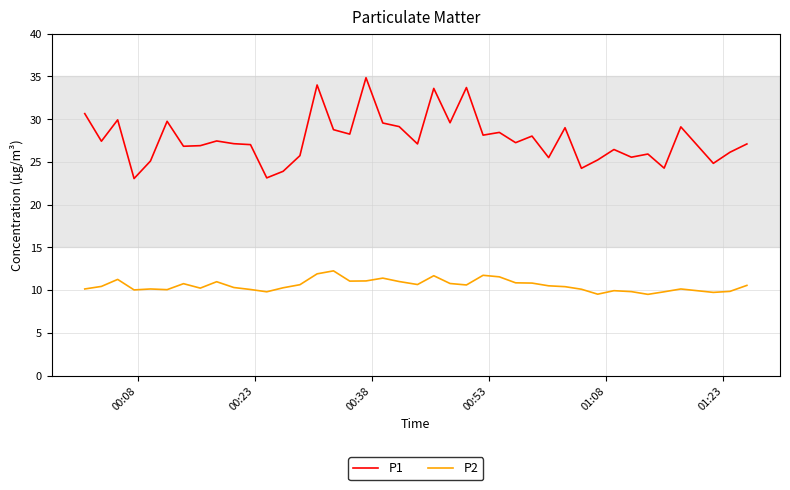

What is the minimum value shown in the chart?

9.5